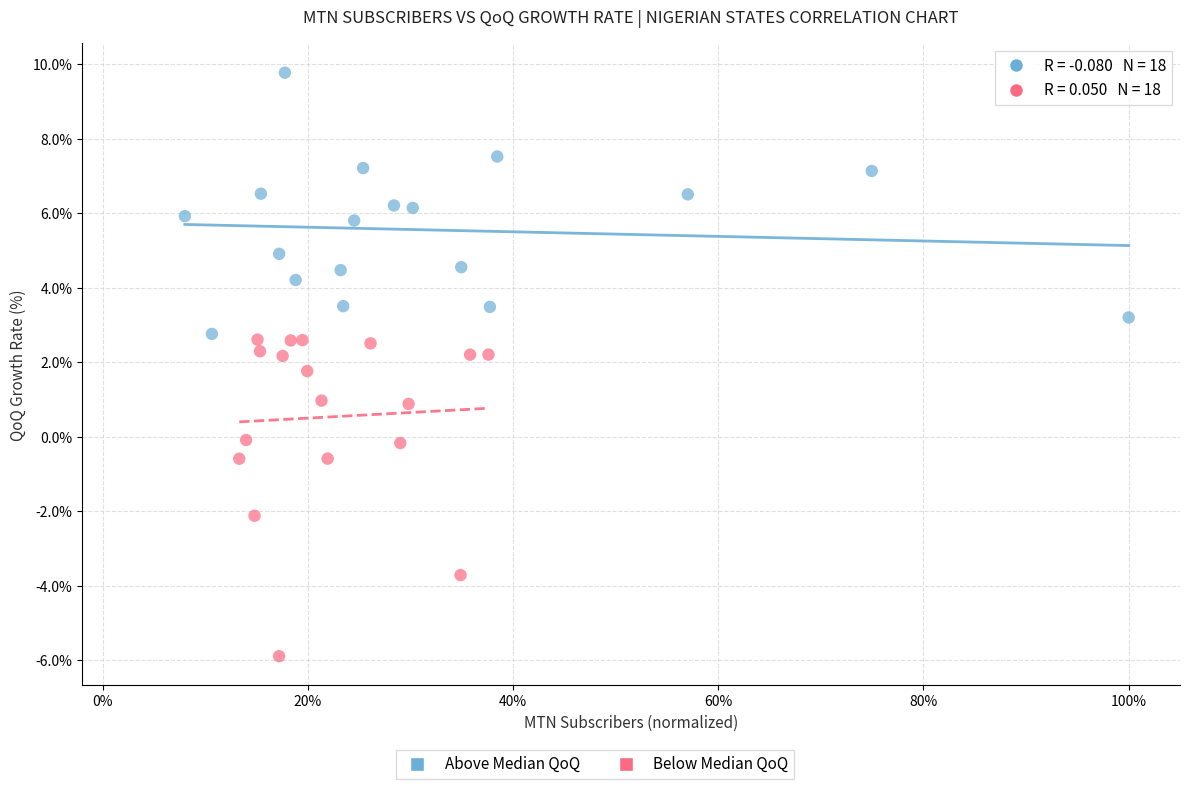

Which series has the widest spread of Y values?

Below Median QoQ